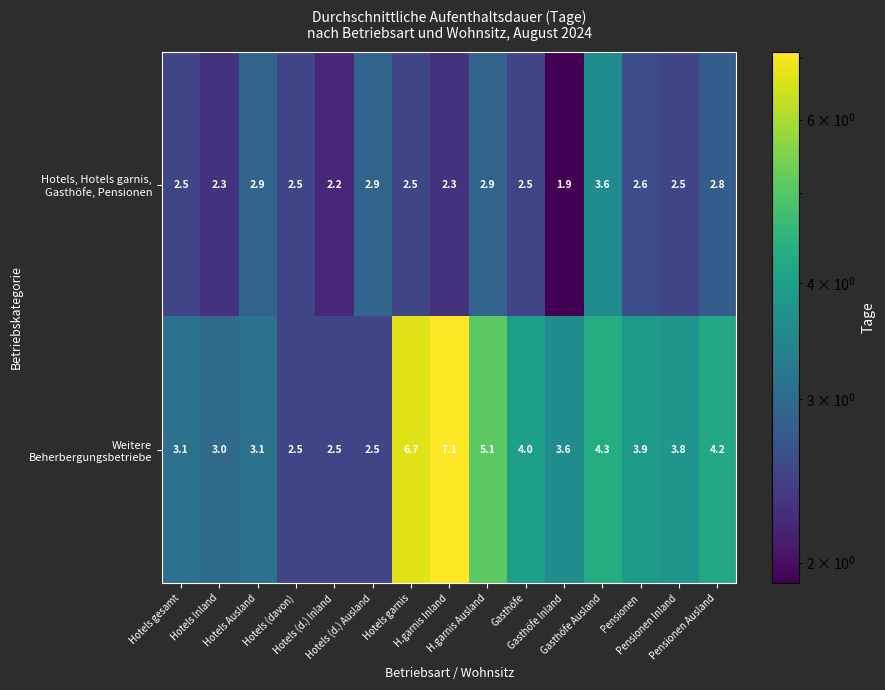

What is the minimum value shown in the chart?

1.9